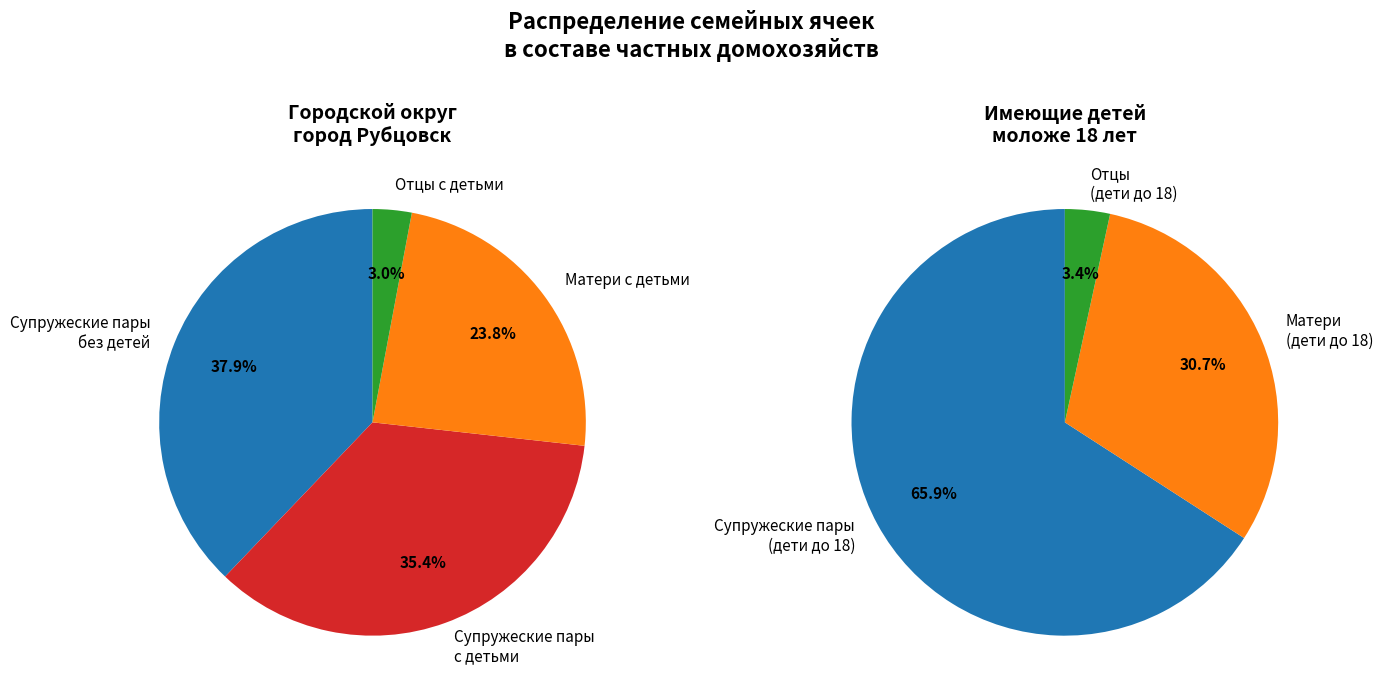

Is there a majority slice in this chart?

No